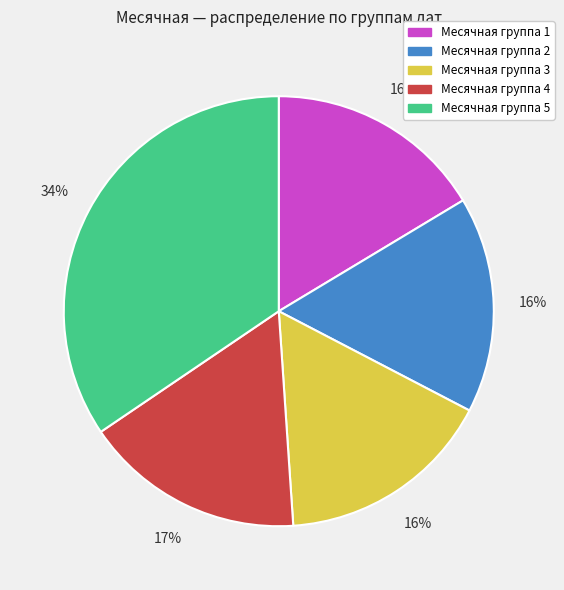

Is there a majority slice in this chart?

No